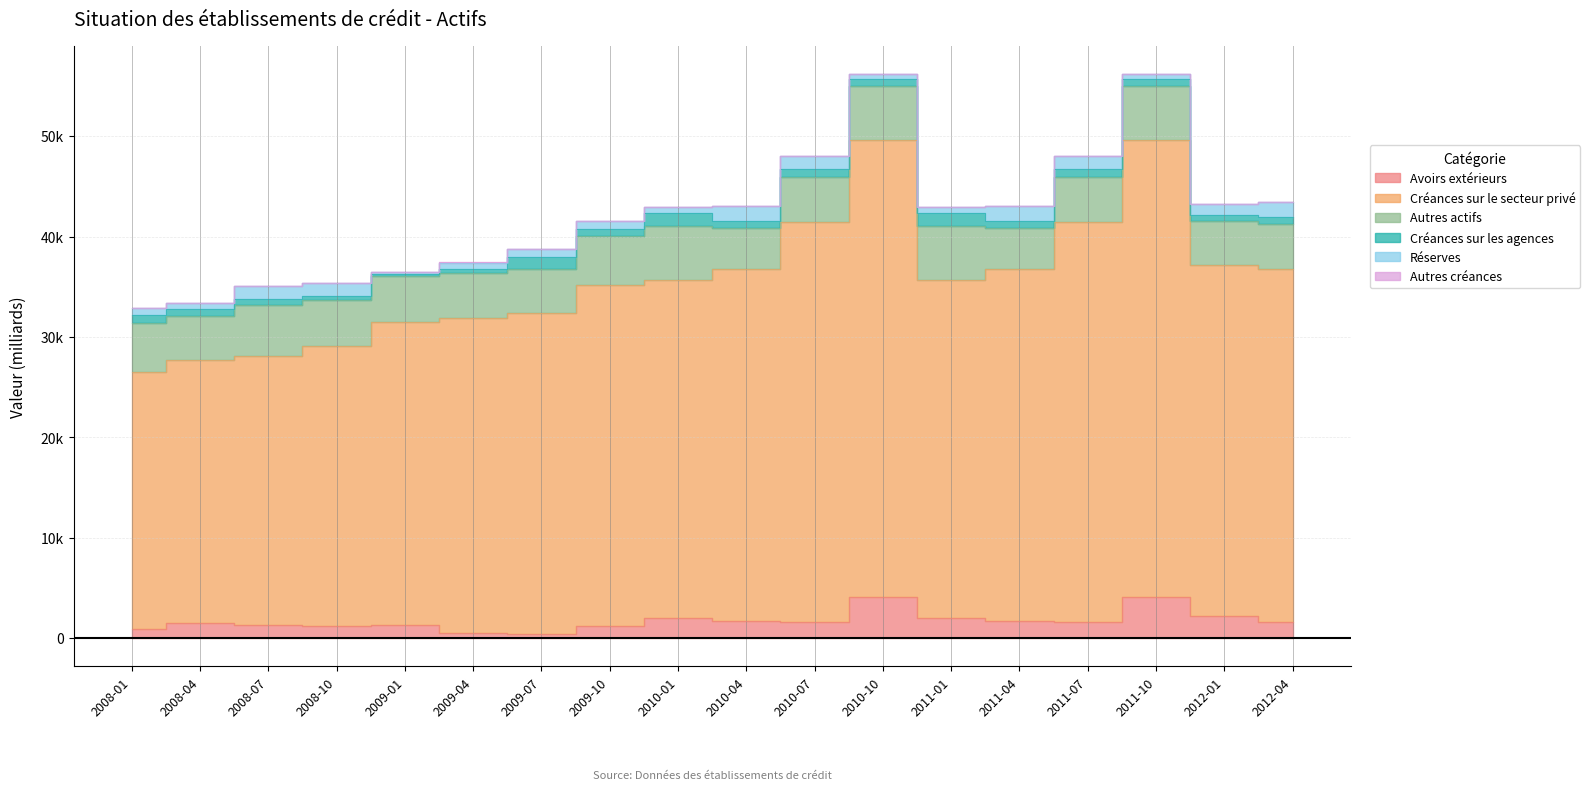

What is the lowest value of the Créances sur le secteur privé series?

25571.6